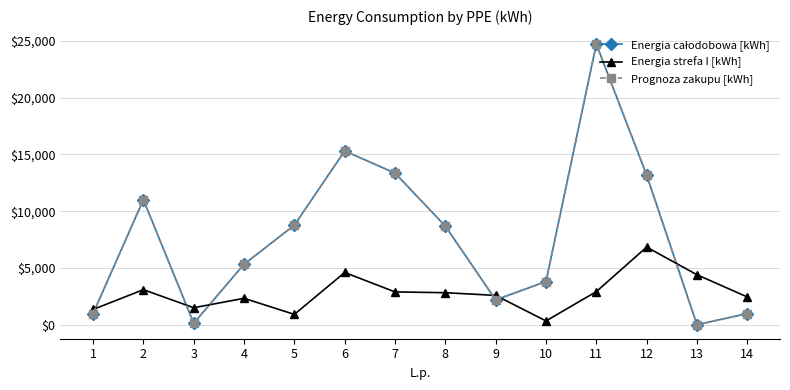

The value of Energia strefa I [kWh] at 6 is 4613. True or false?

True